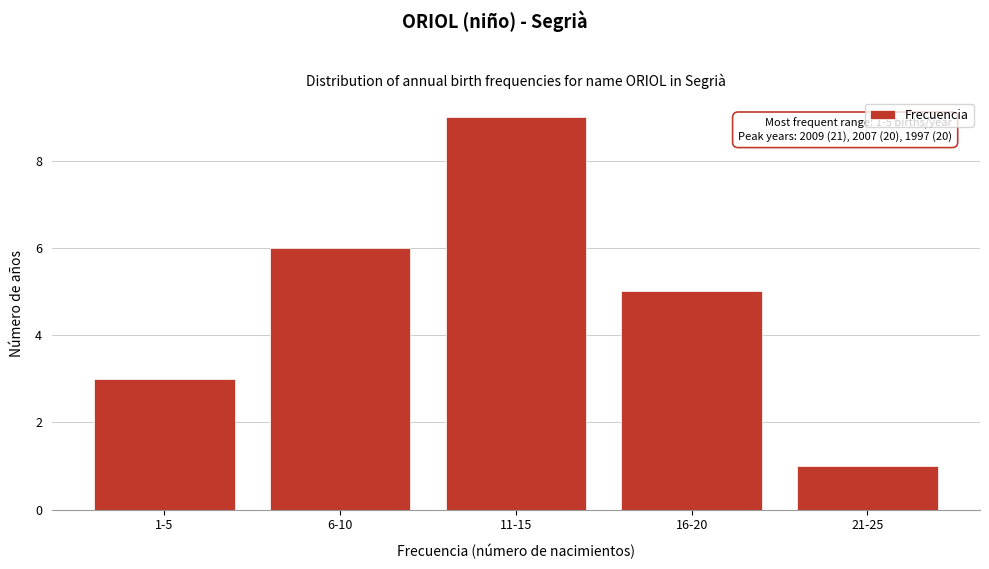

Reading left to right, transcribe all the data shown in this chart.

1-5=3	6-10=6	11-15=9	16-20=5	21-25=1